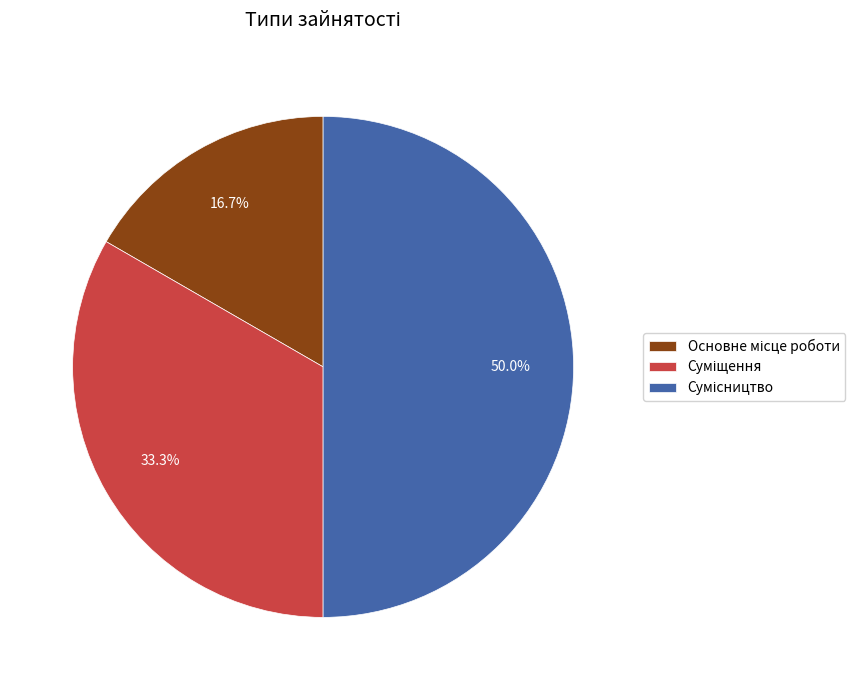

Which has a higher value, Сумісництво or Основне місце роботи?

Сумісництво